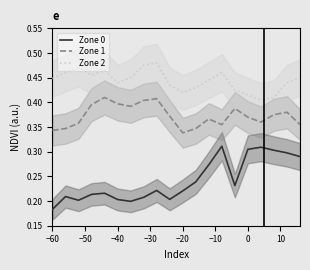

What is the maximum value shown in the chart?

0.5